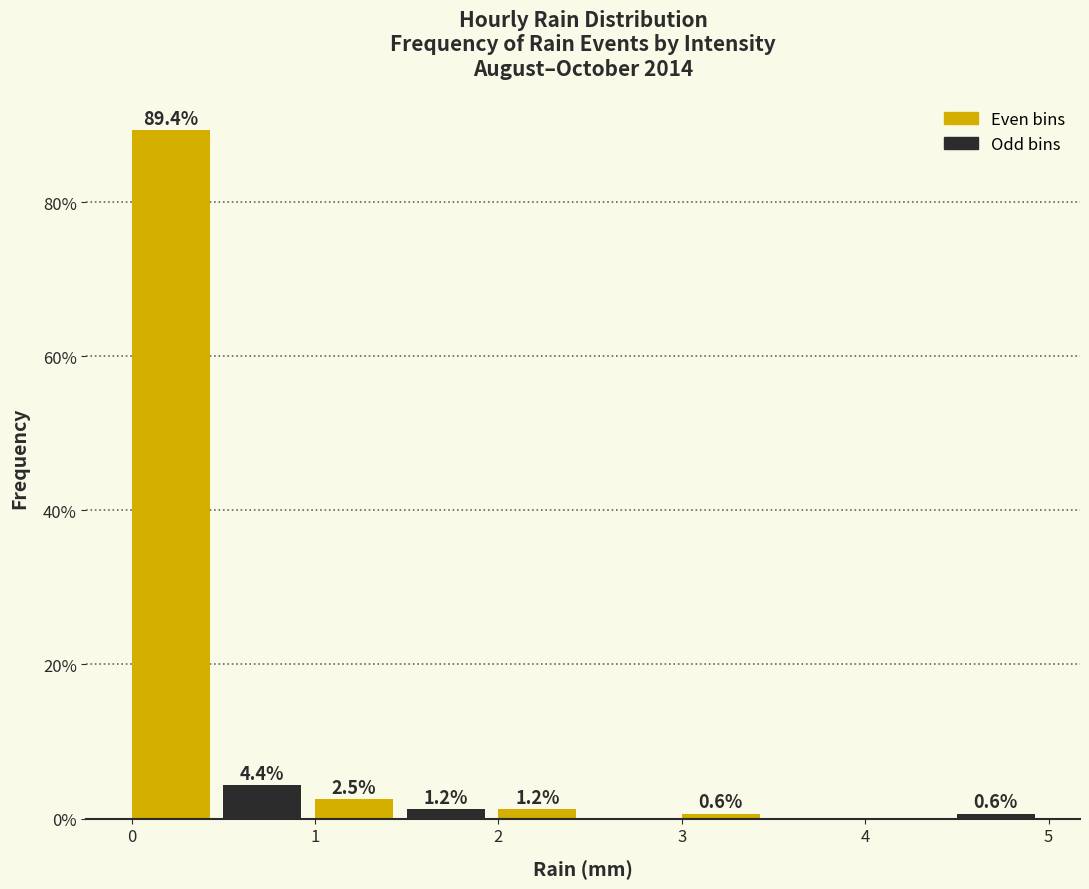

Which range on the x-axis has the tallest bar?

0.0 to 0.5